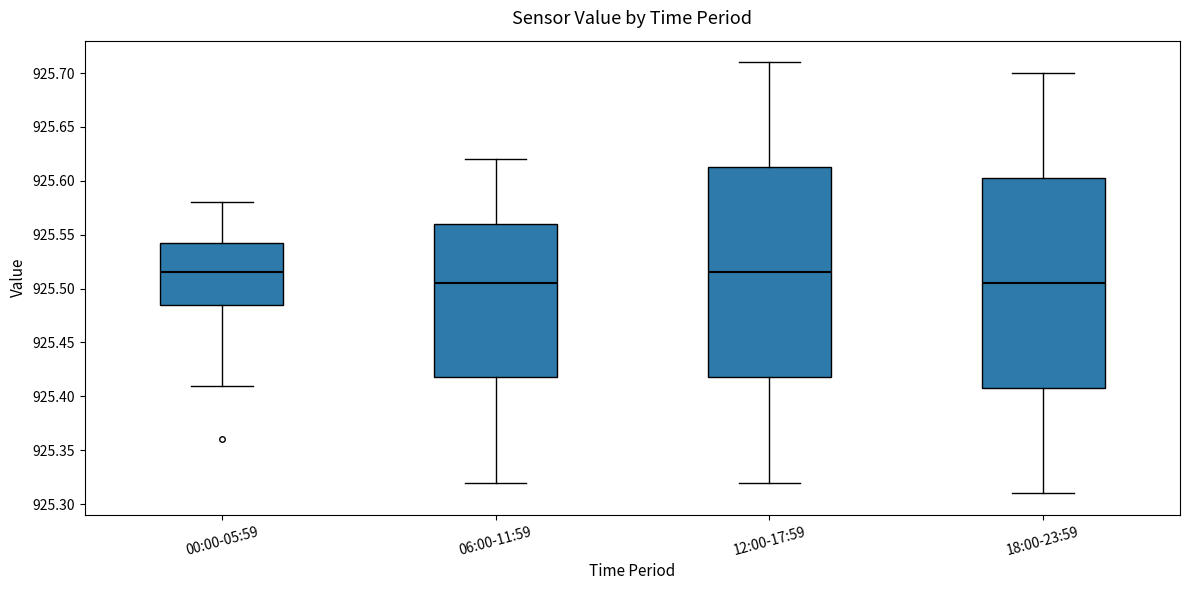

Reading left to right, read every box against the y-axis: the position of its median line, the range the box covers, and the ends of its whiskers. The values are not printed on the chart, so give them approximately, as read against the axis.

00:00-05:59: median 925.515, box 925.485 to 925.545, whiskers 925.410 to 925.580
06:00-11:59: median 925.505, box 925.420 to 925.560, whiskers 925.320 to 925.620
12:00-17:59: median 925.515, box 925.420 to 925.615, whiskers 925.320 to 925.710
18:00-23:59: median 925.505, box 925.410 to 925.605, whiskers 925.310 to 925.700